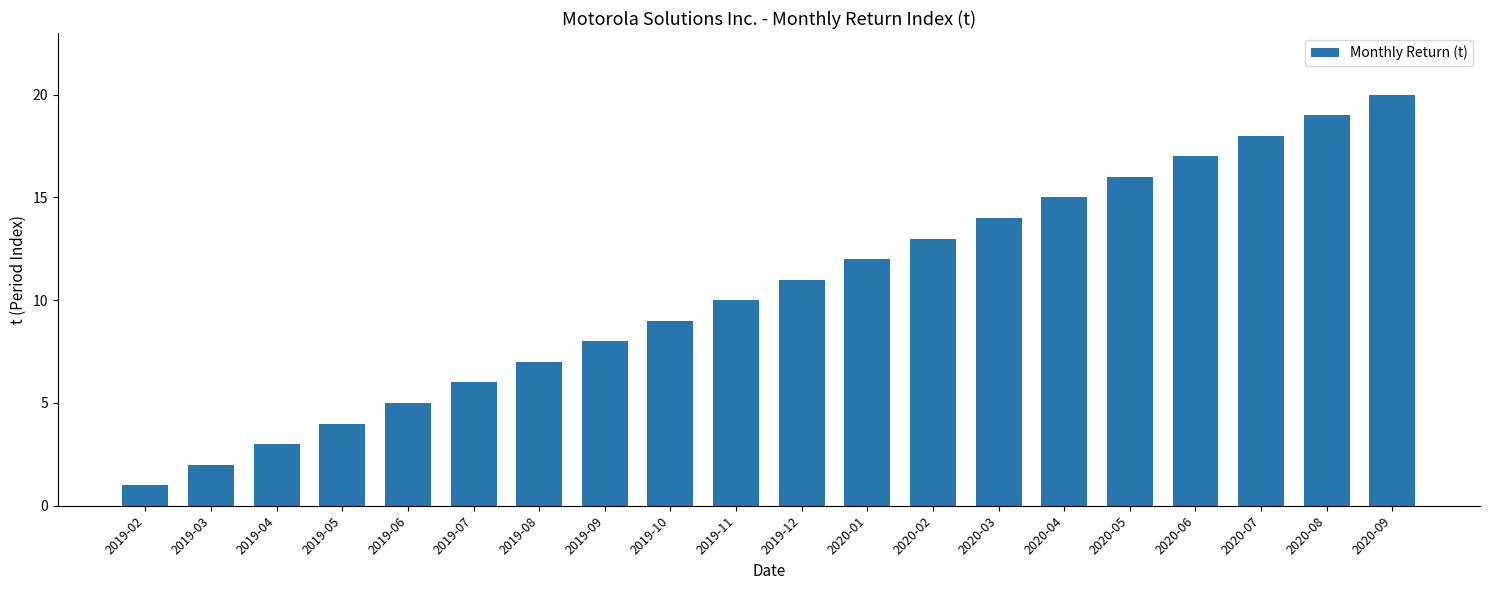

Reading right to left, what are all the values shown in this chart?

2020-09=20	2020-08=19	2020-07=18	2020-06=17	2020-05=16	2020-04=15	2020-03=14	2020-02=13	2020-01=12	2019-12=11	2019-11=10	2019-10=9	2019-09=8	2019-08=7	2019-07=6	2019-06=5	2019-05=4	2019-04=3	2019-03=2	2019-02=1